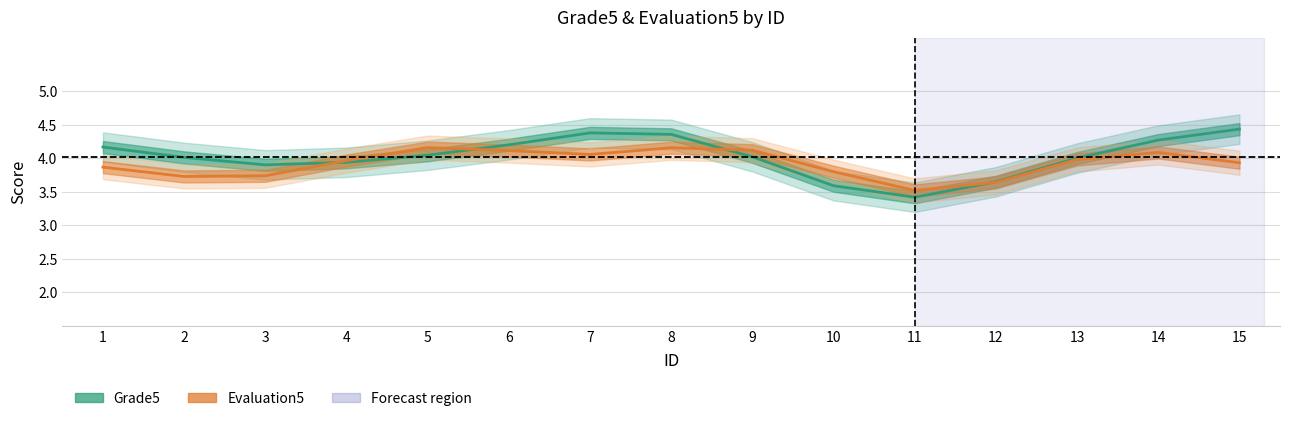

Reading left to right, transcribe all the data shown in this chart.

Grade5: 4.2	4.0	3.9	3.9	4.0	4.2	4.4	4.4	4.0	3.6	3.4	3.6	4.0	4.3	4.4
Evaluation5: 3.9	3.7	3.7	4.0	4.2	4.1	4.1	4.2	4.1	3.8	3.5	3.6	4.0	4.1	3.9